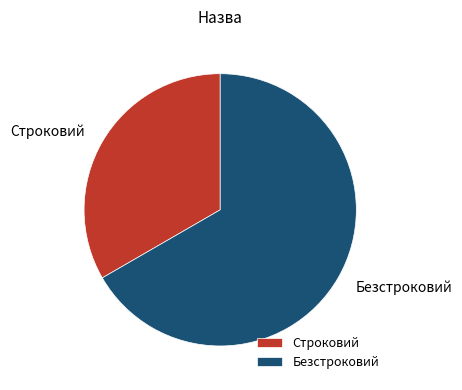

Do Строковий and Безстроковий together represent more than half of the pie?

Yes